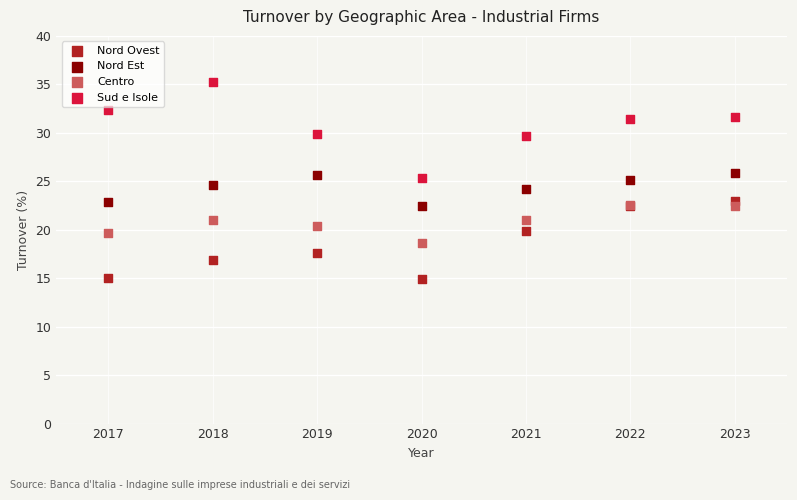

Which series has the largest Y range (max minus min)?

Sud e Isole